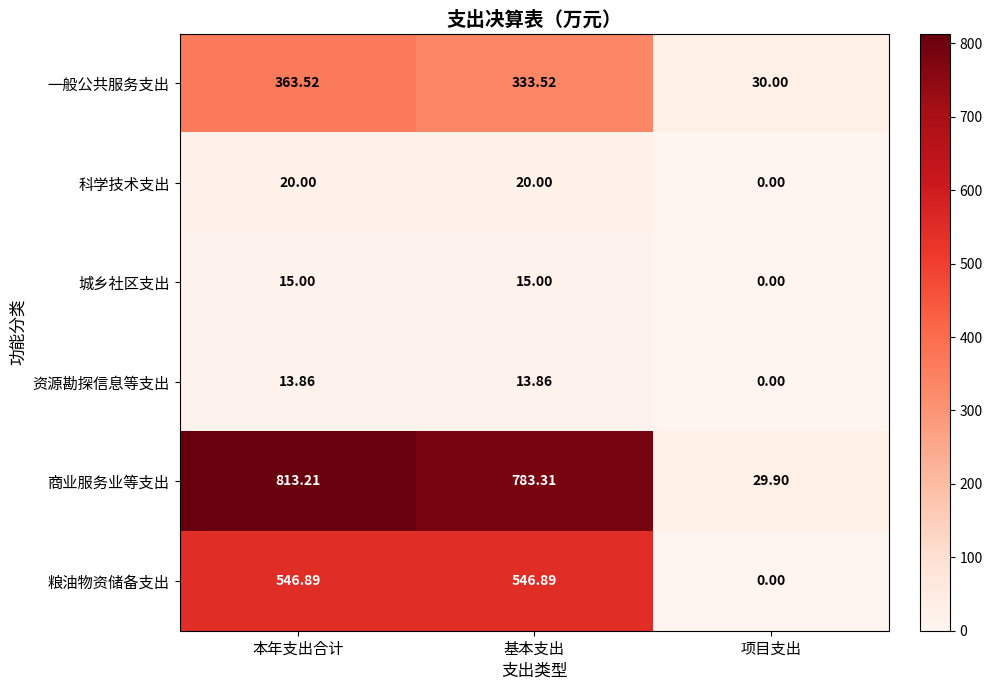

Where does the 商业服务业等支出 series first go above 783?

本年支出合计